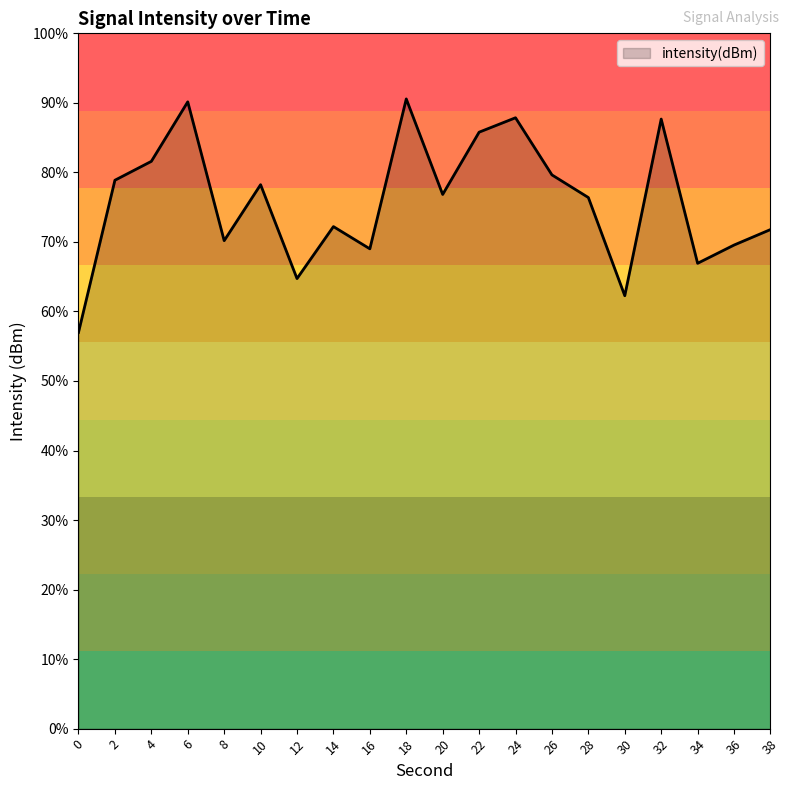

Does the chart display data point markers on the line(s)?

No